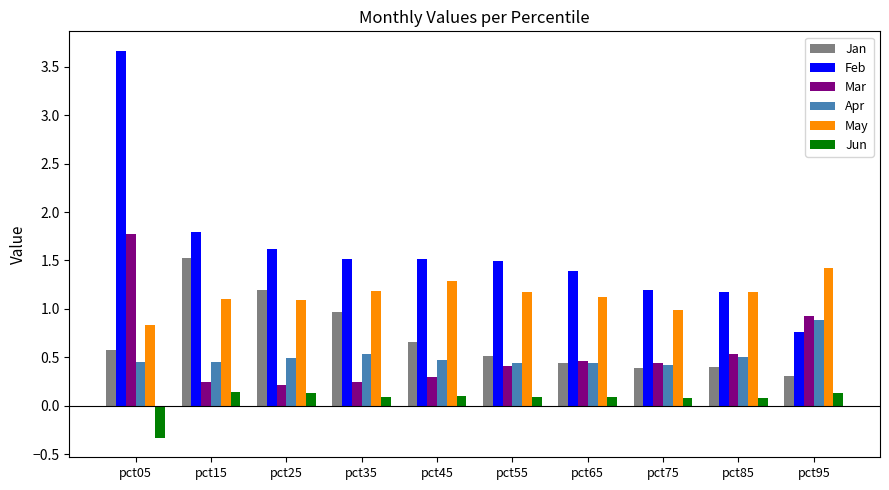

The value of Apr at pct05 is 0.5. True or false?

True